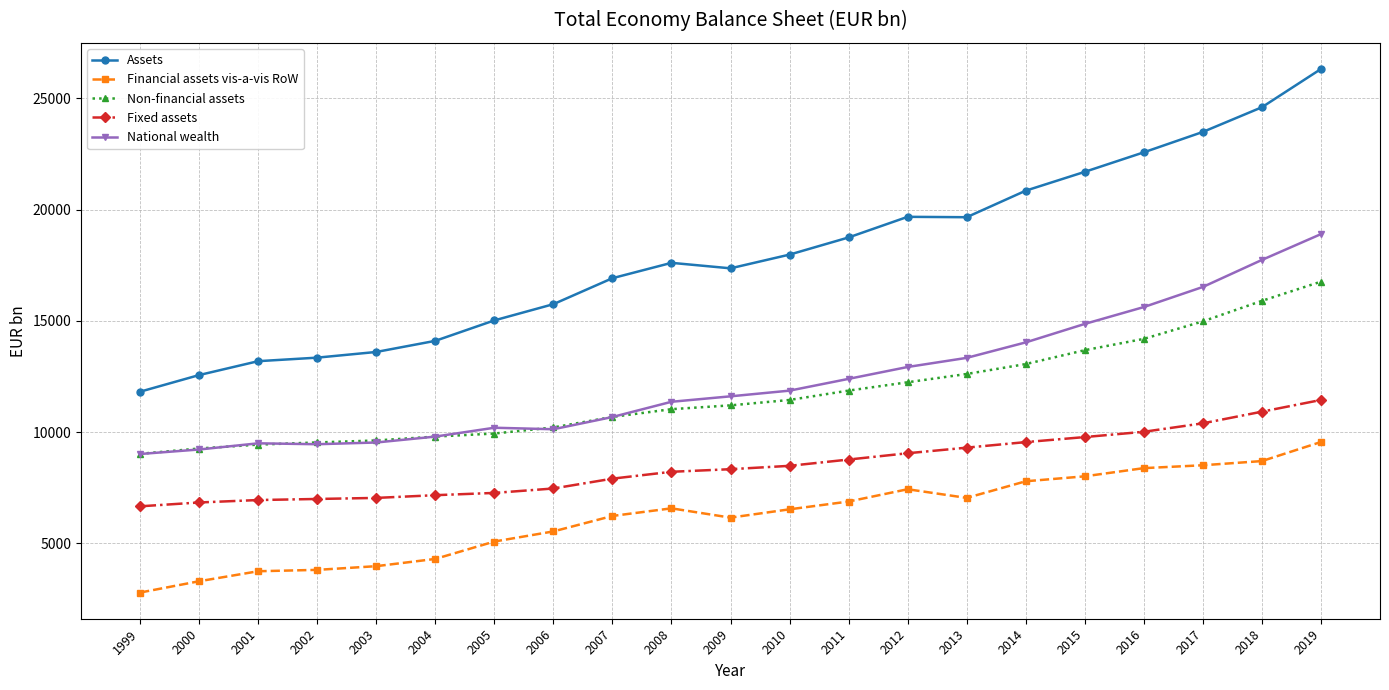

How many lines are shown in the chart?

5